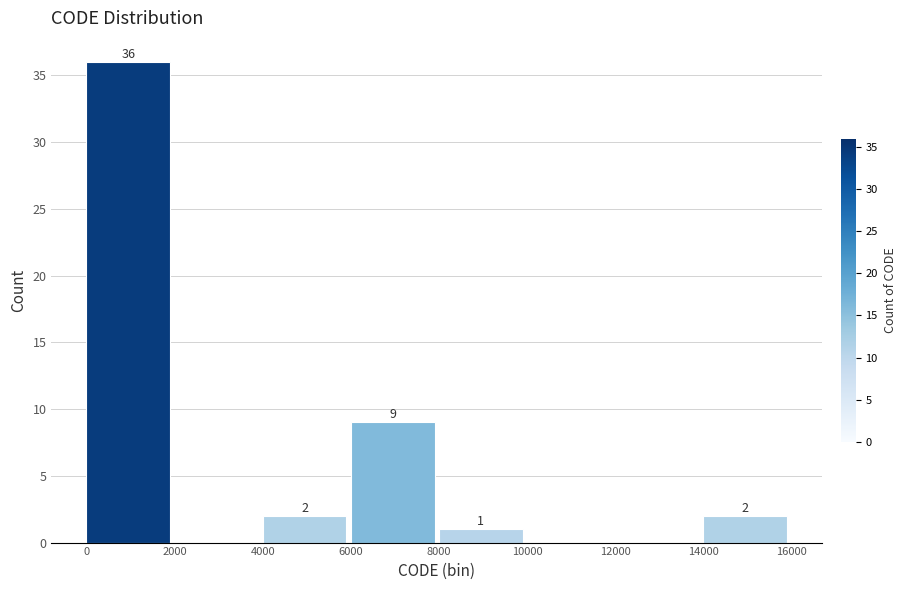

Which range on the x-axis has the tallest bar?

0 to 2000